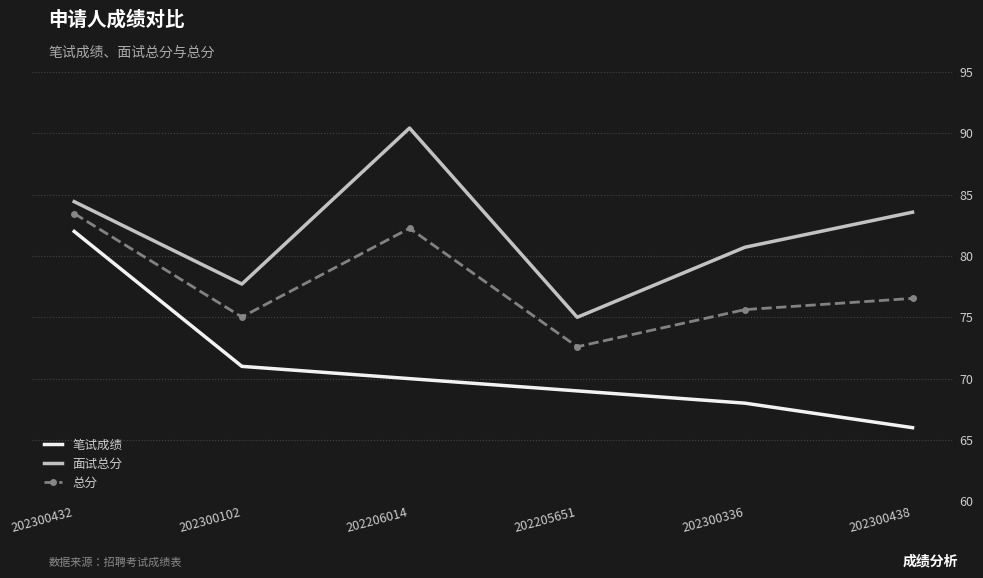

What position from the left is 202300336?

5